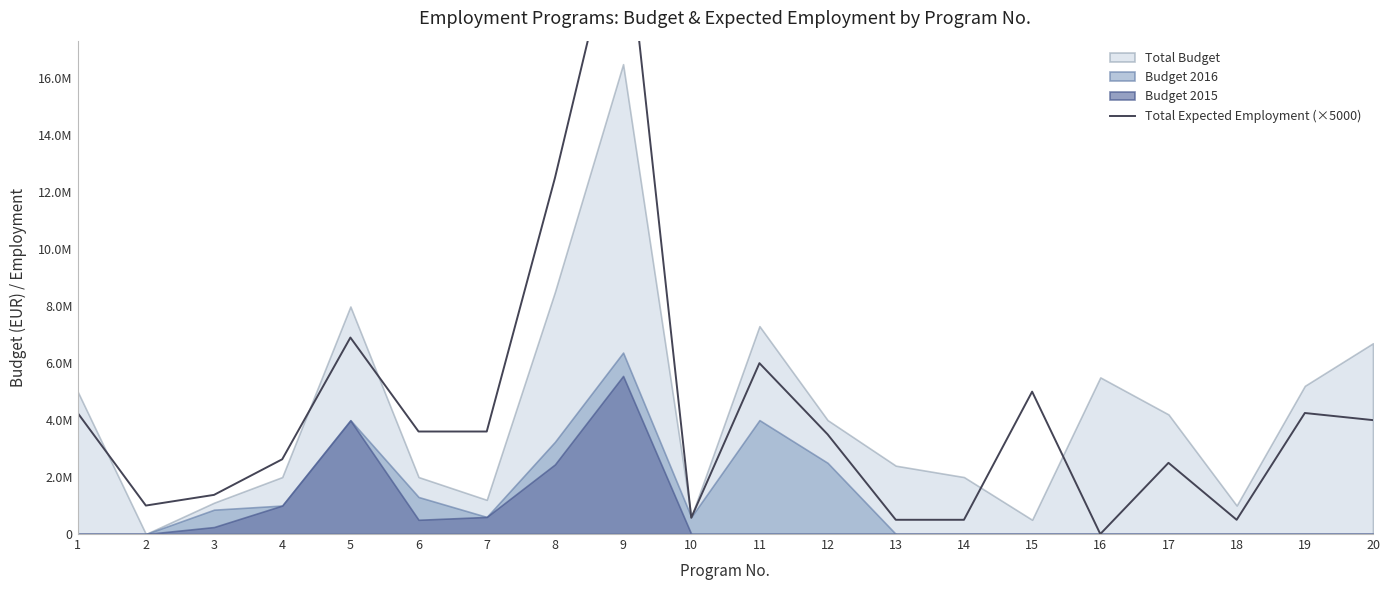

Is it true that the value at 7 is 1763469?

False